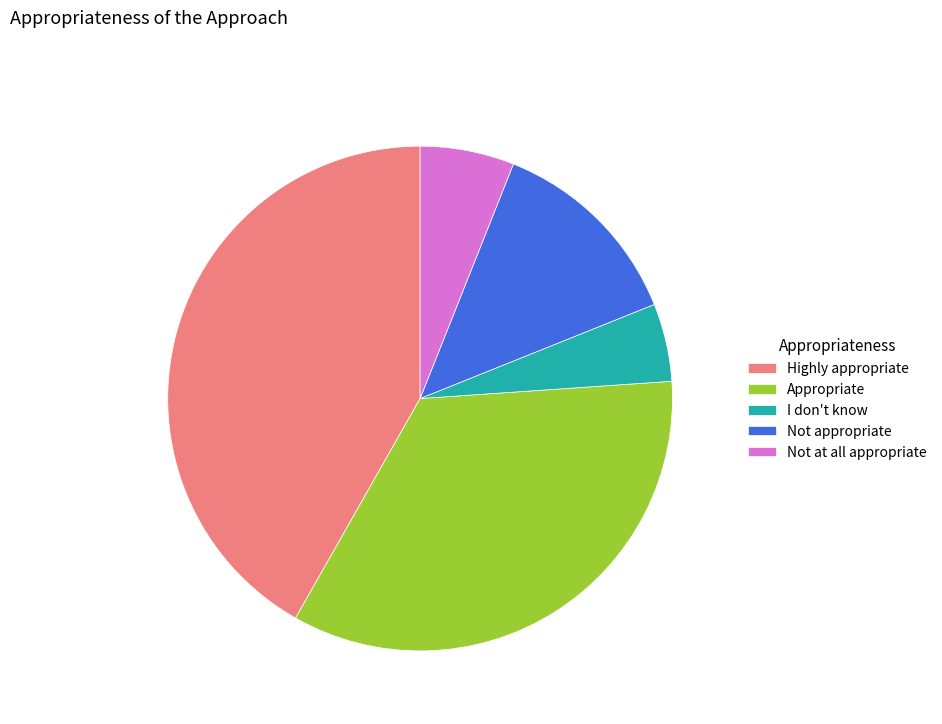

True or false: I don't know accounts for 5% of the total.

True